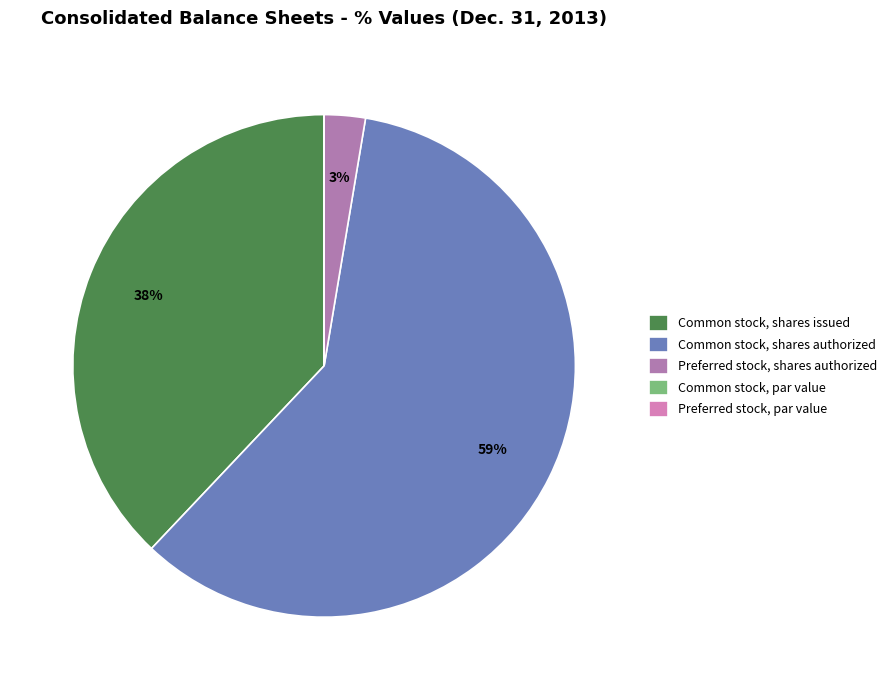

To the nearest percent, what portion does Preferred stock, shares authorized represent?

3%